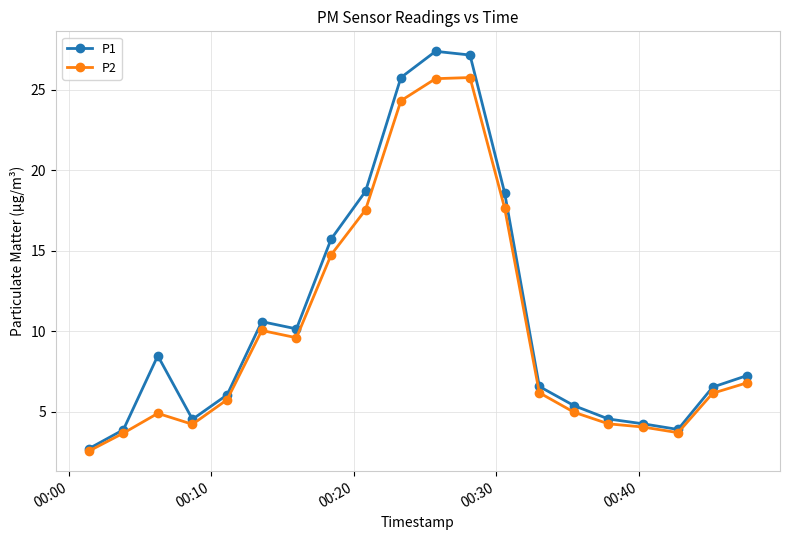

How many data points in P2 are above 6?

11